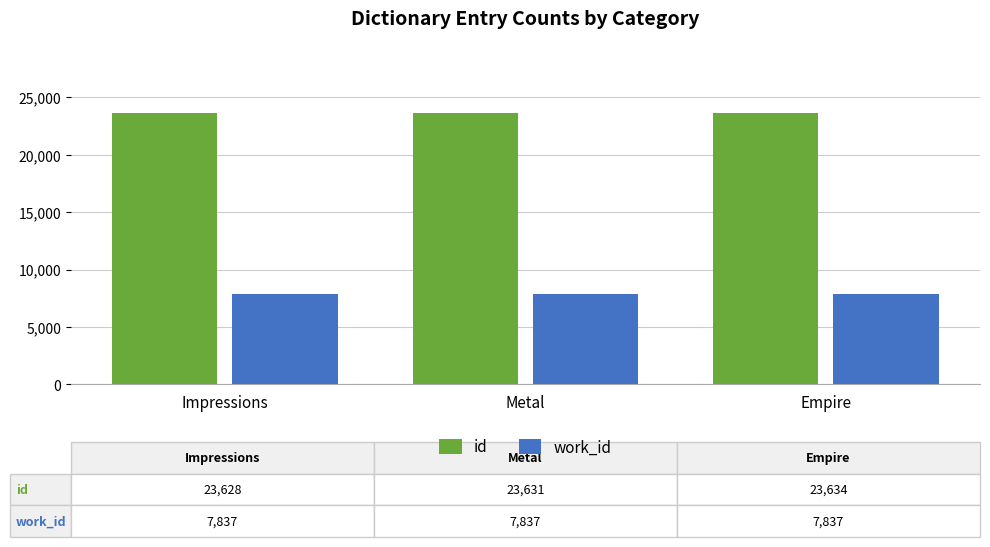

What is the difference between the highest and lowest values at Impressions?

15791